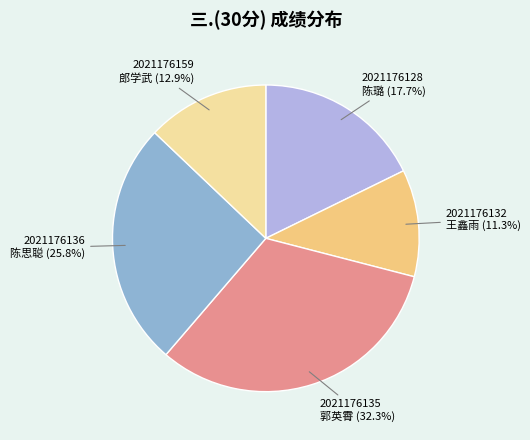

Which category has the smallest portion of the pie?

2021176132 王鑫雨